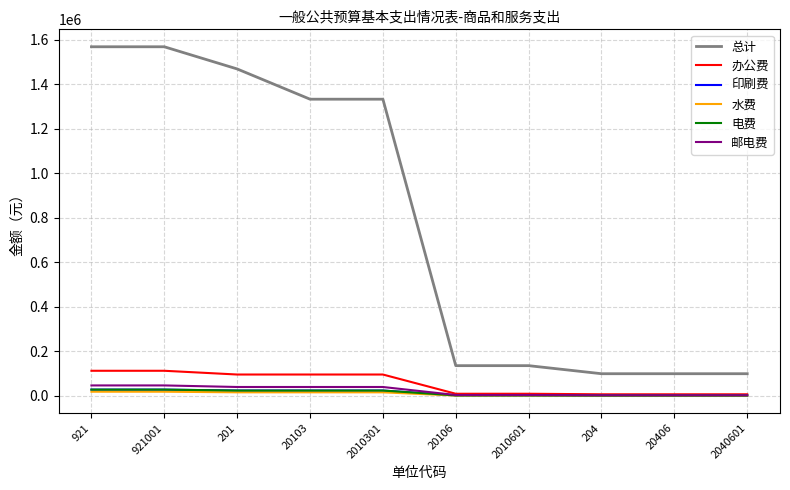

At how many categories does at least one series exceed 254481?

5